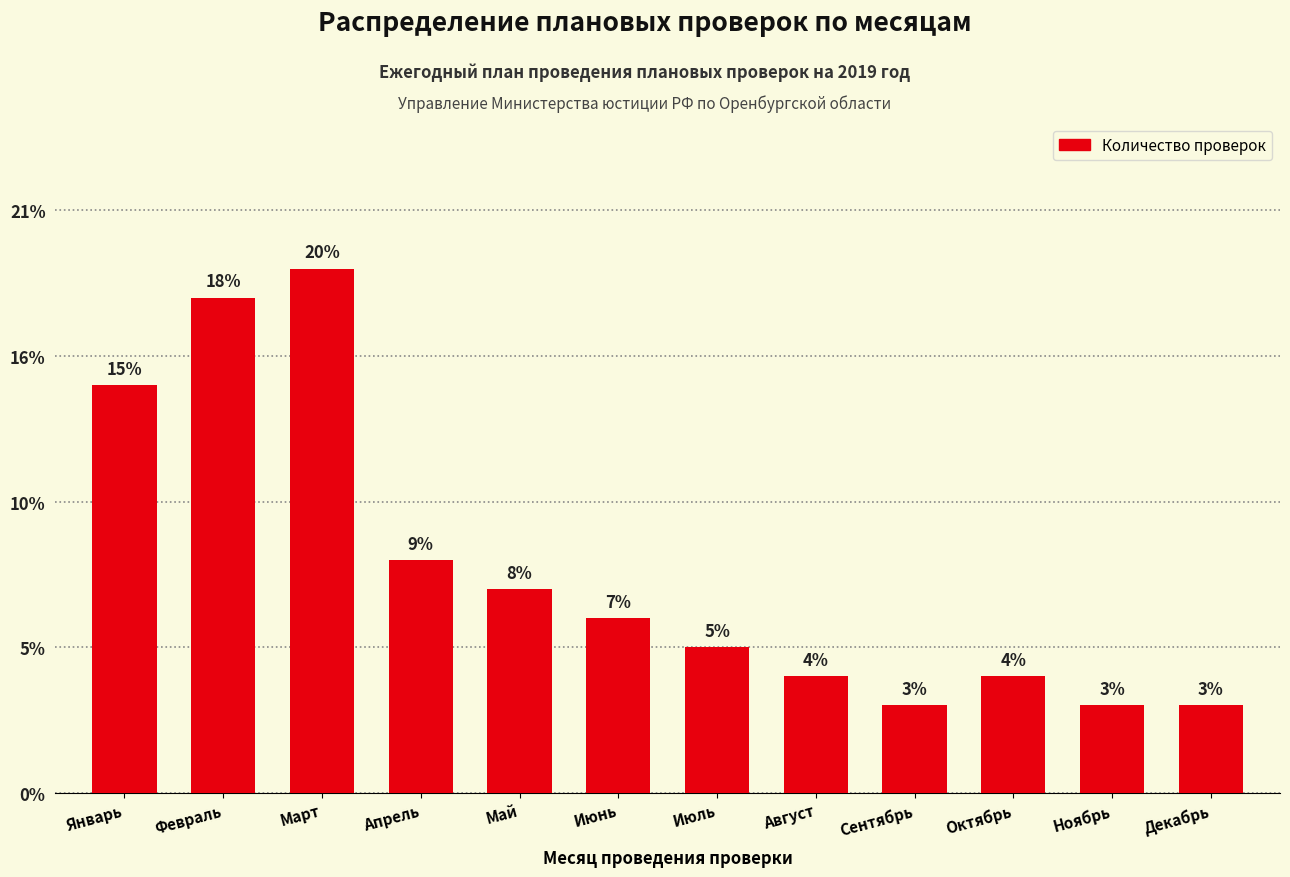

Does the chart contain any negative values?

No